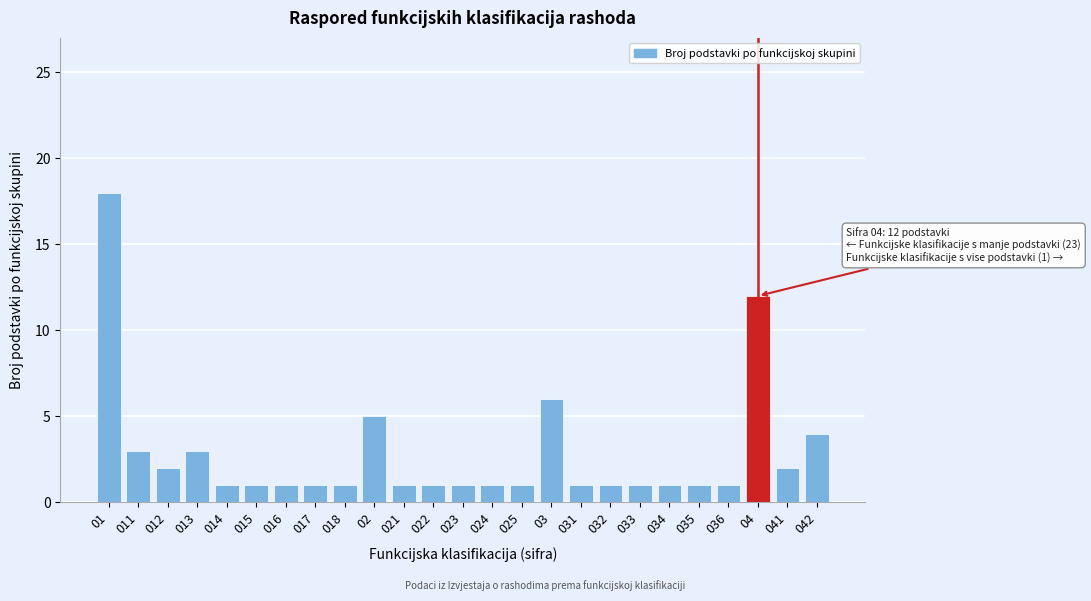

Reading left to right, extract all data points from this chart.

01=18	011=3	012=2	013=3	014=1	015=1	016=1	017=1	018=1	02=5	021=1	022=1	023=1	024=1	025=1	03=6	031=1	032=1	033=1	034=1	035=1	036=1	04=12	041=2	042=4